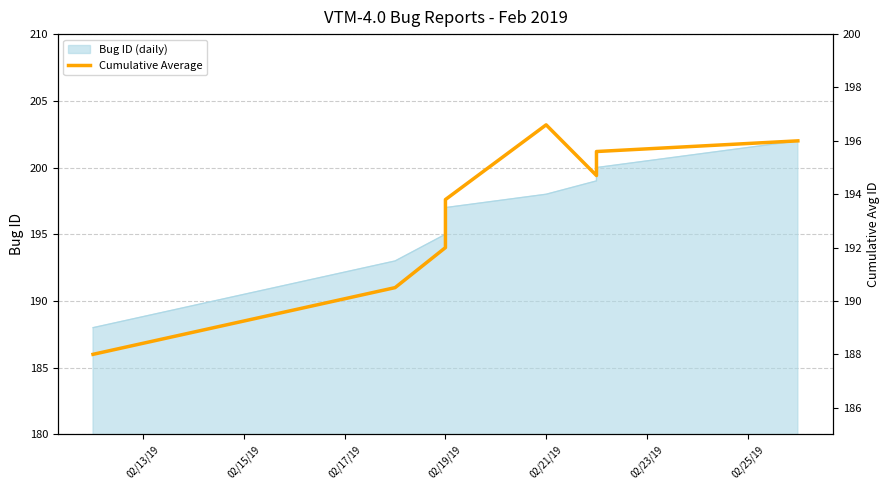

How many lines are shown in the chart?

1